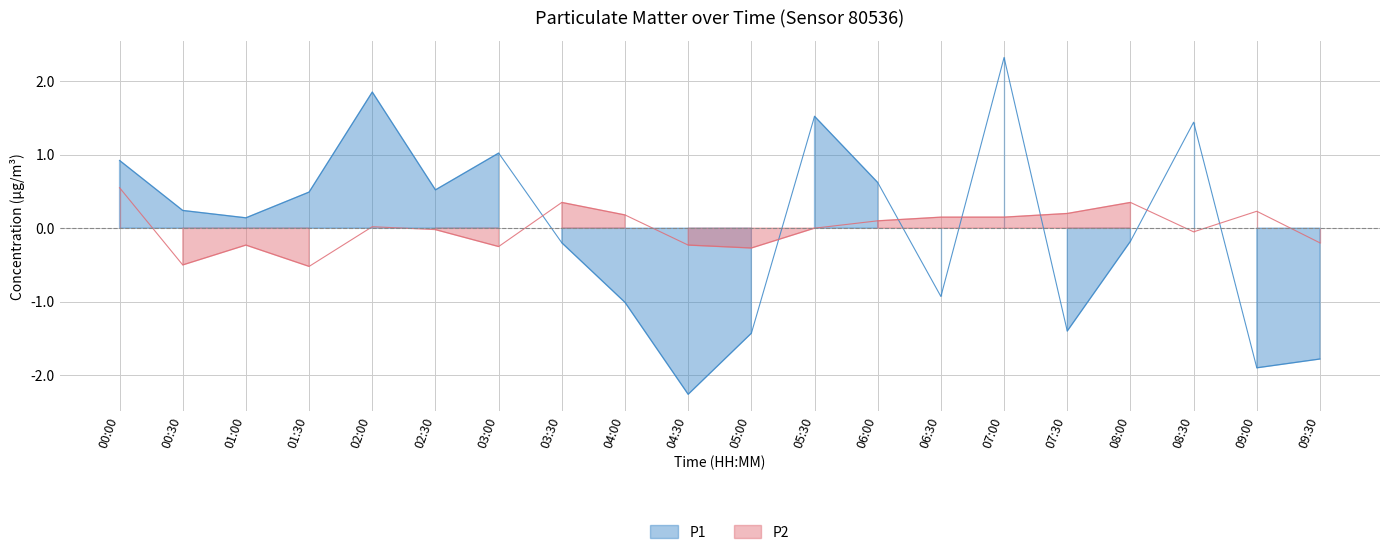

How many interior local valleys does the P1 series have?

6